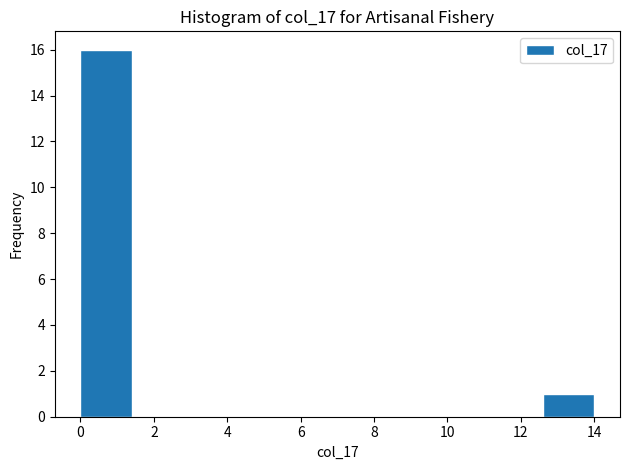

Over which range of the x-axis is the bar tallest?

0.0 to 1.4